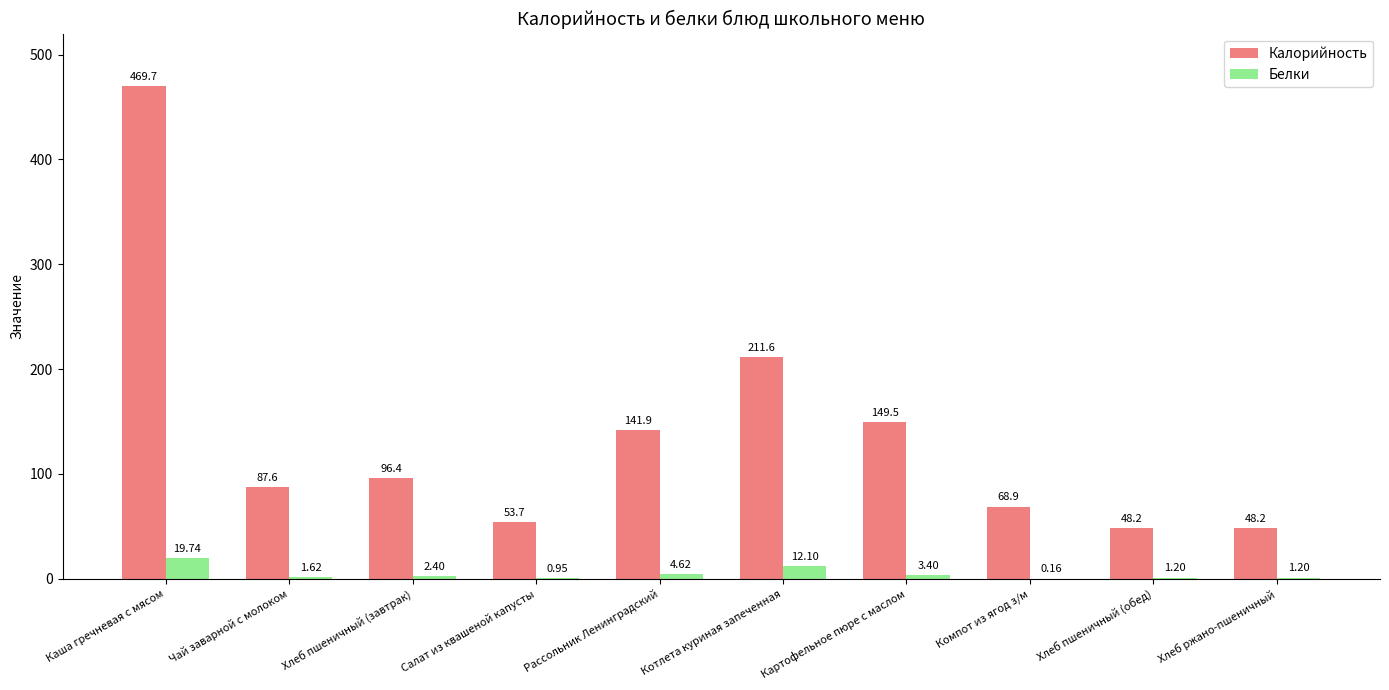

At which label does Белки reach its peak?

Каша гречневая с мясом